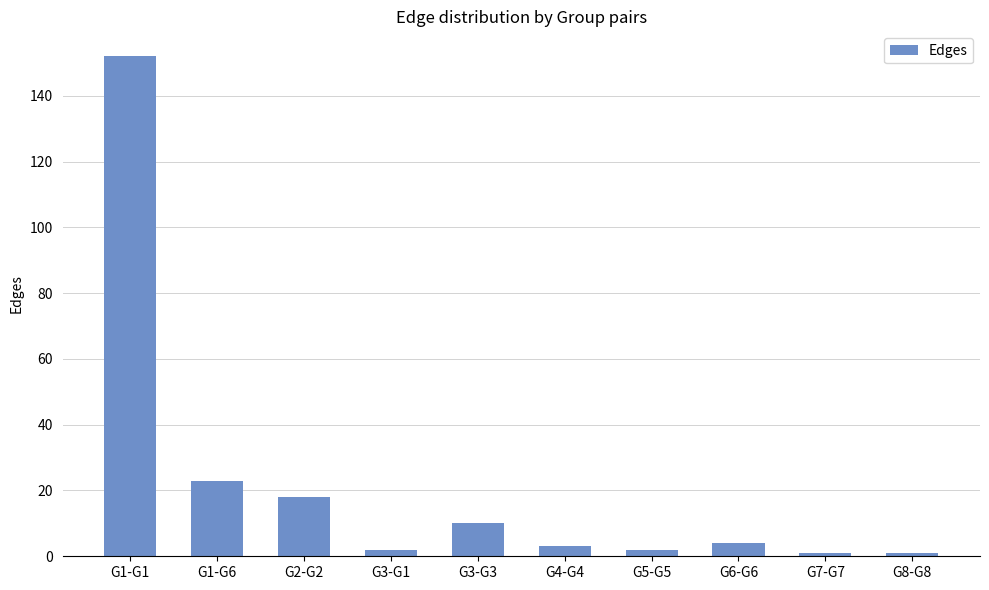

What is the label of the 2nd bar from the left?

G1-G6